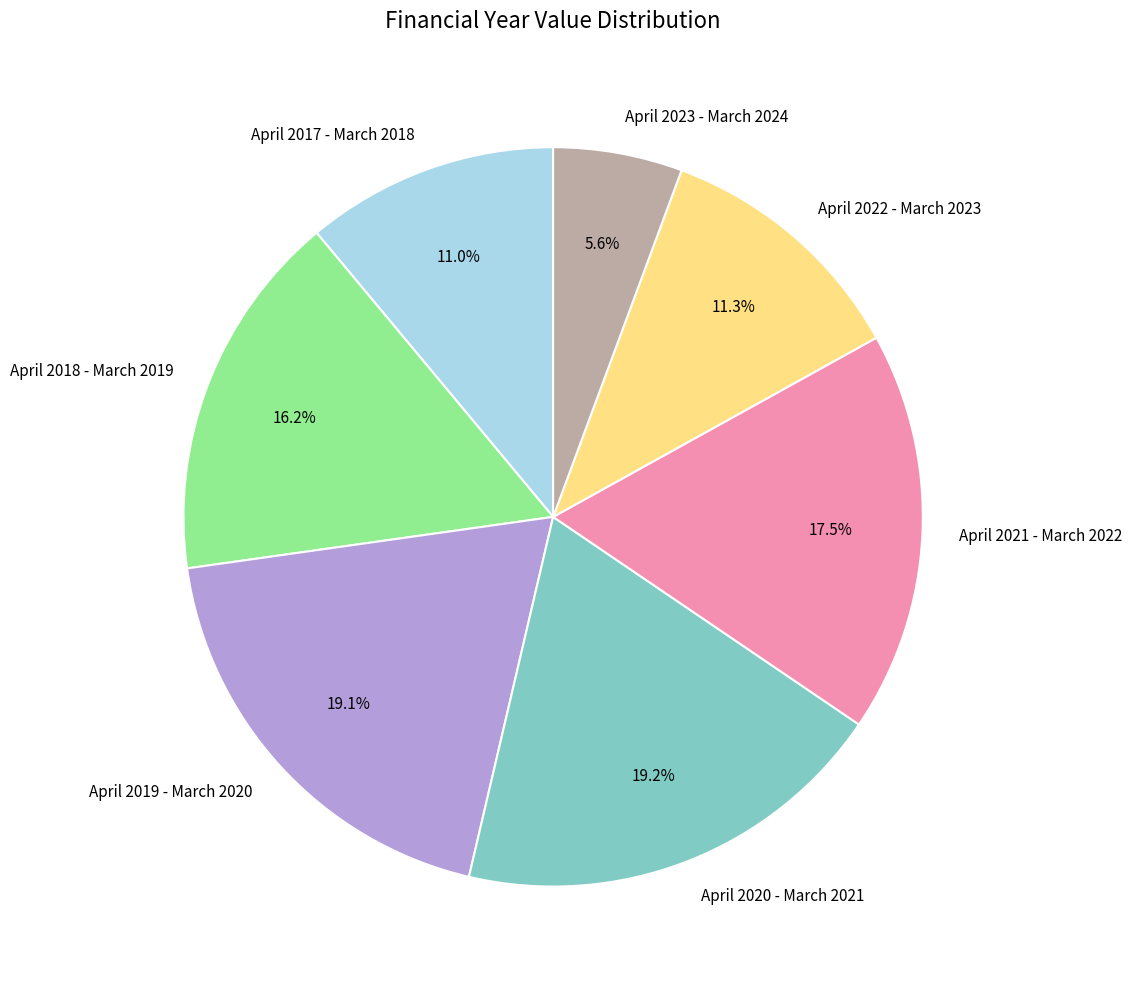

Count the number of slices in the pie.

7